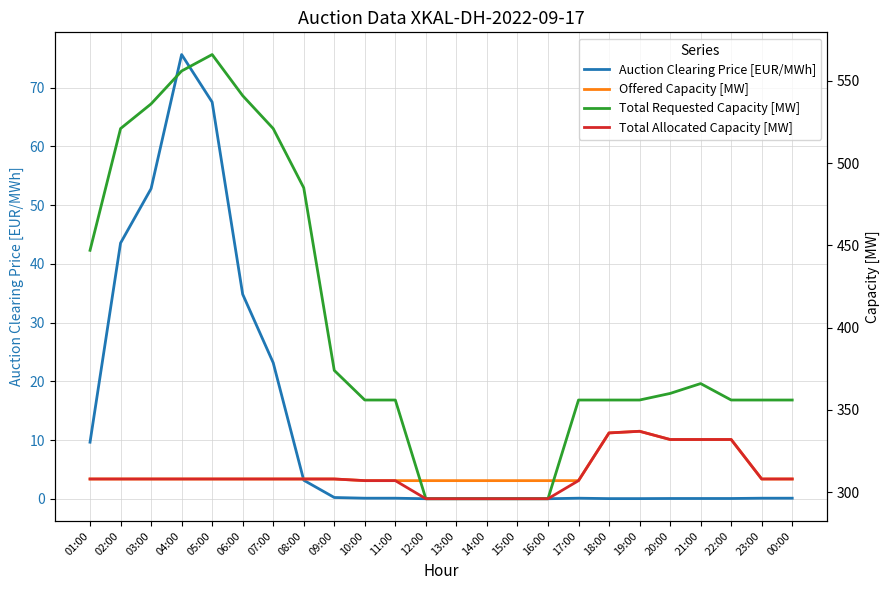

Is this an area chart (filled region under the line)?

No